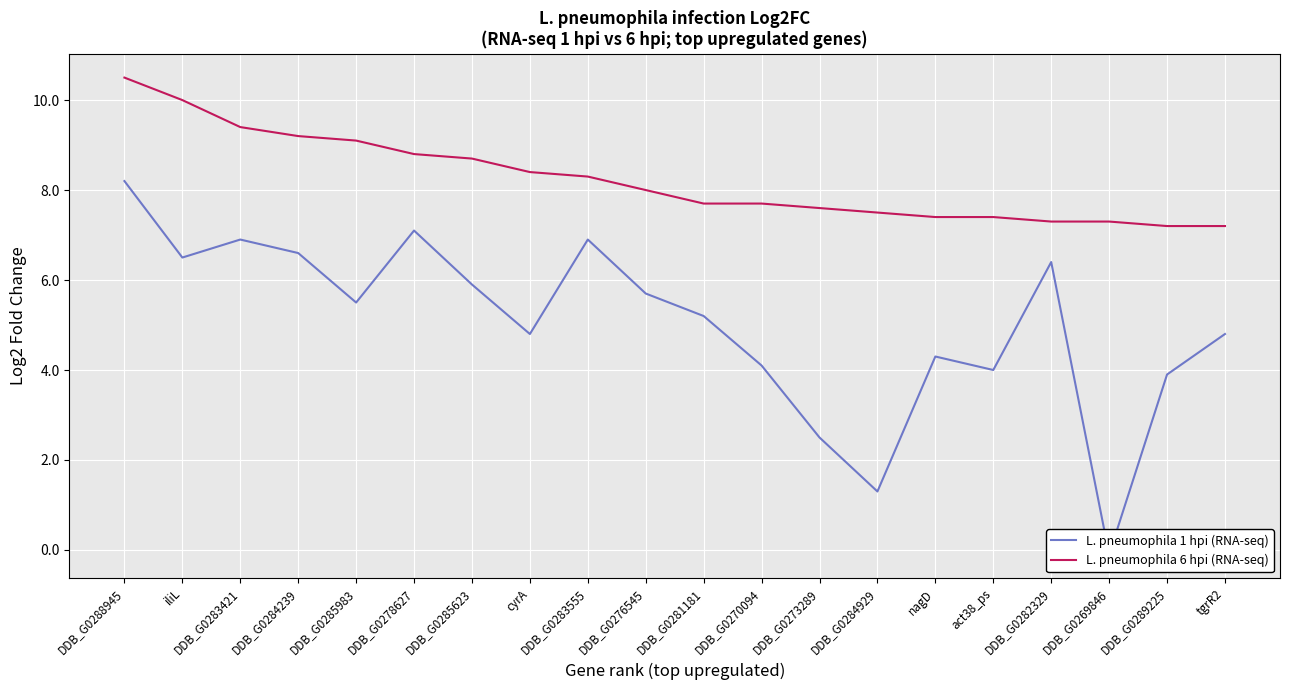

Reading left to right, what are all the values shown in this chart?

L. pneumophila 1 hpi (RNA-seq): 8.2	6.5	6.9	6.6	5.5	7.1	5.9	4.8	6.9	5.7	5.2	4.1	2.5	1.3	4.3	4.0	6.4	-0.1	3.9	4.8
L. pneumophila 6 hpi (RNA-seq): 10.5	10.0	9.4	9.2	9.1	8.8	8.7	8.4	8.3	8.0	7.7	7.7	7.6	7.5	7.4	7.4	7.3	7.3	7.2	7.2